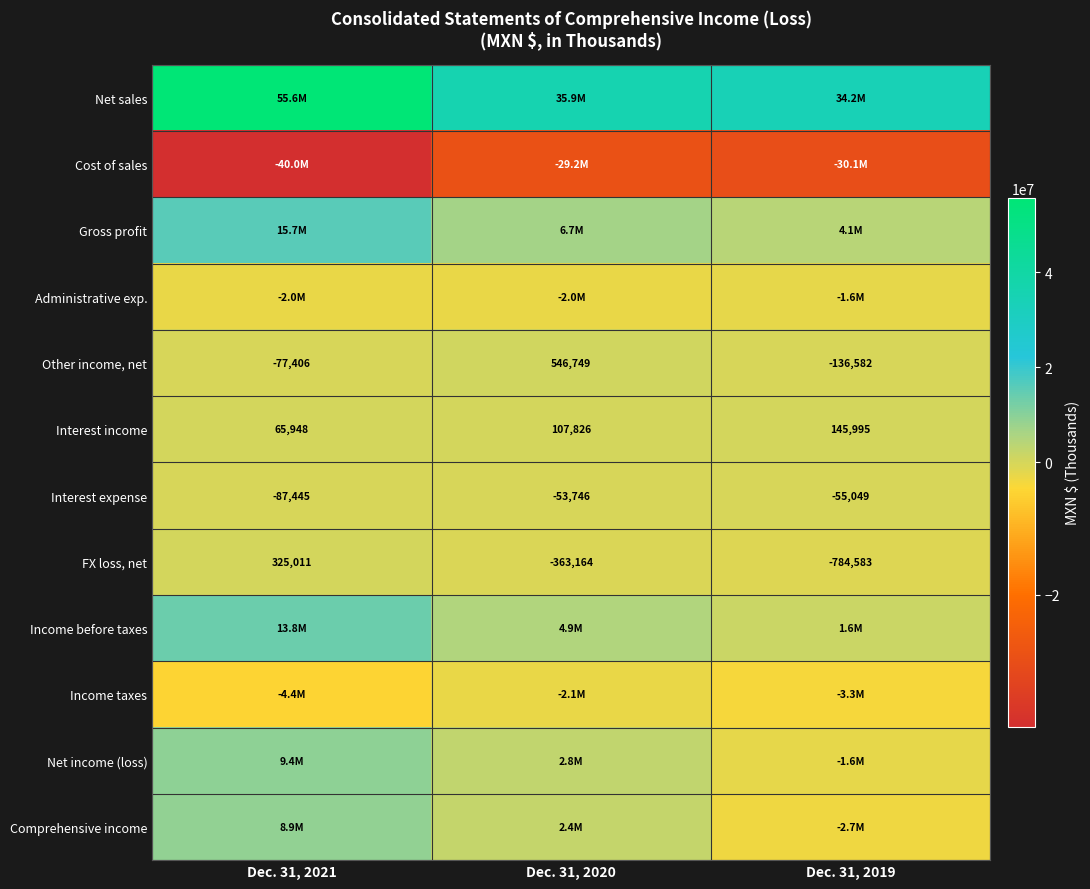

List the labels in order of Interest expense value, largest first.

Dec. 31, 2020, Dec. 31, 2019, Dec. 31, 2021